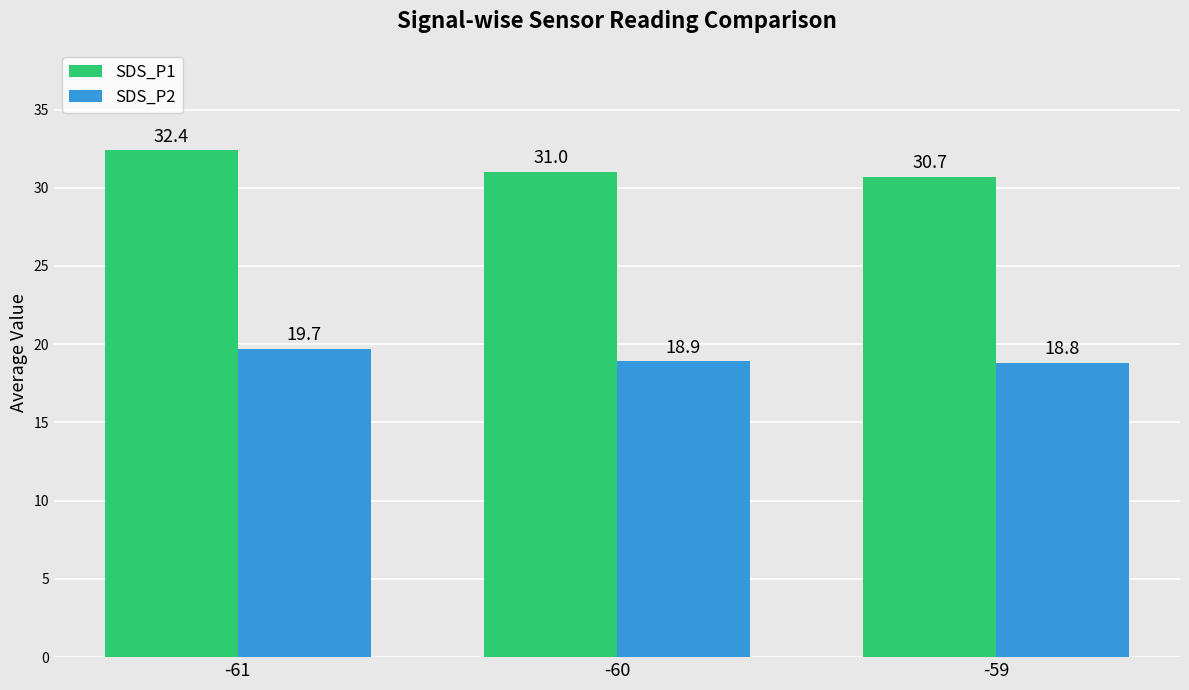

What is the value of the SDS_P2 bar at the 3rd from the left?

18.8